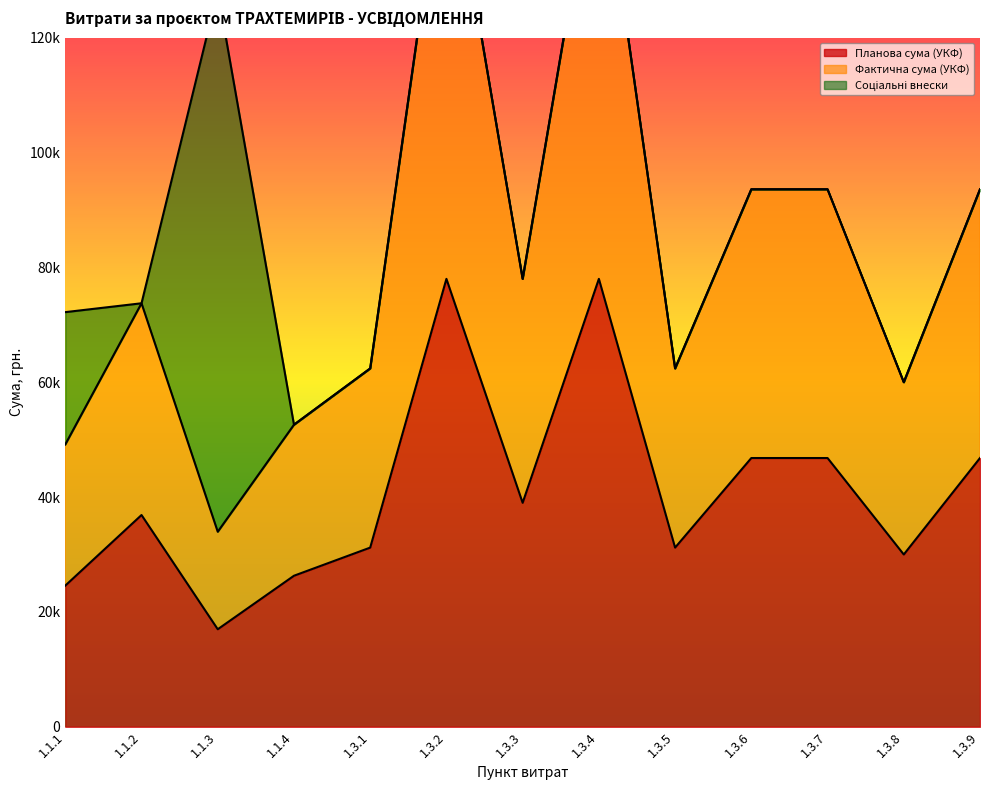

At which label does Фактична сума (УКФ) first exceed 73750?

1.3.2